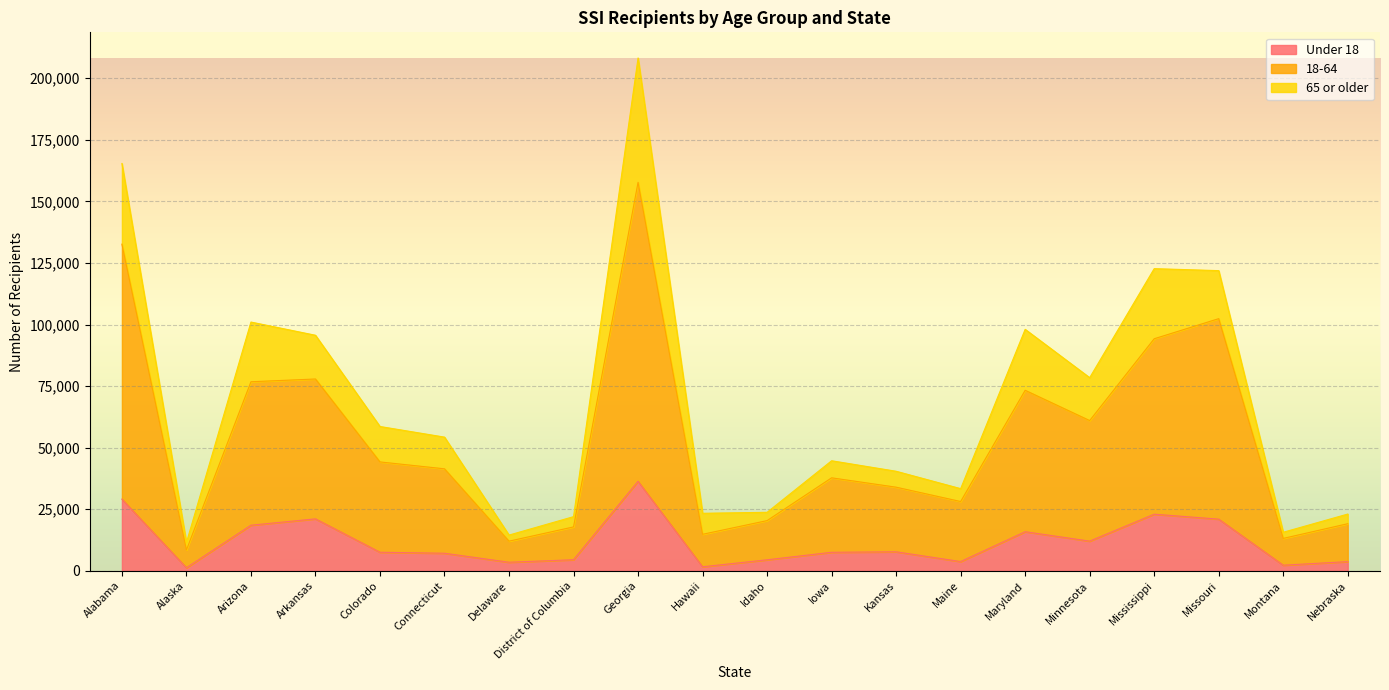

What is the greatest value displayed?

157737